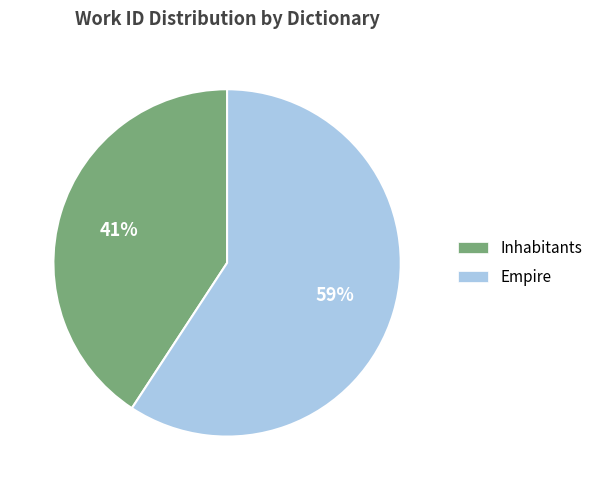

Count the number of slices in the pie.

2